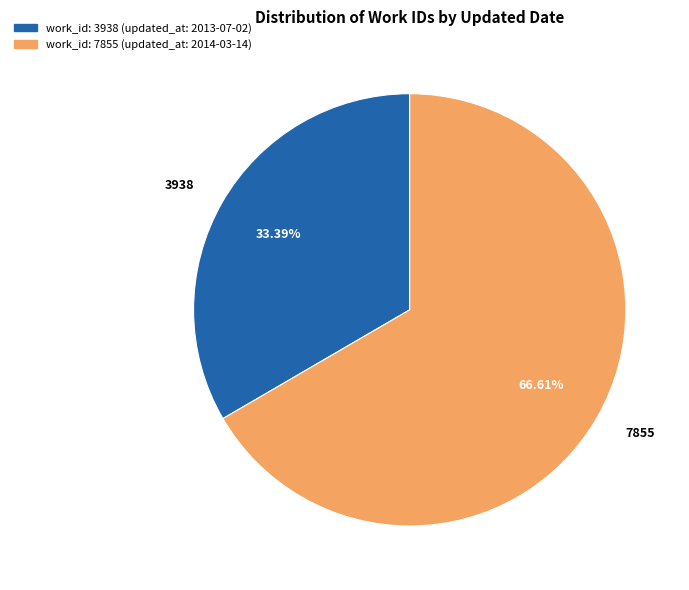

What is the smallest slice in the pie chart?

3938